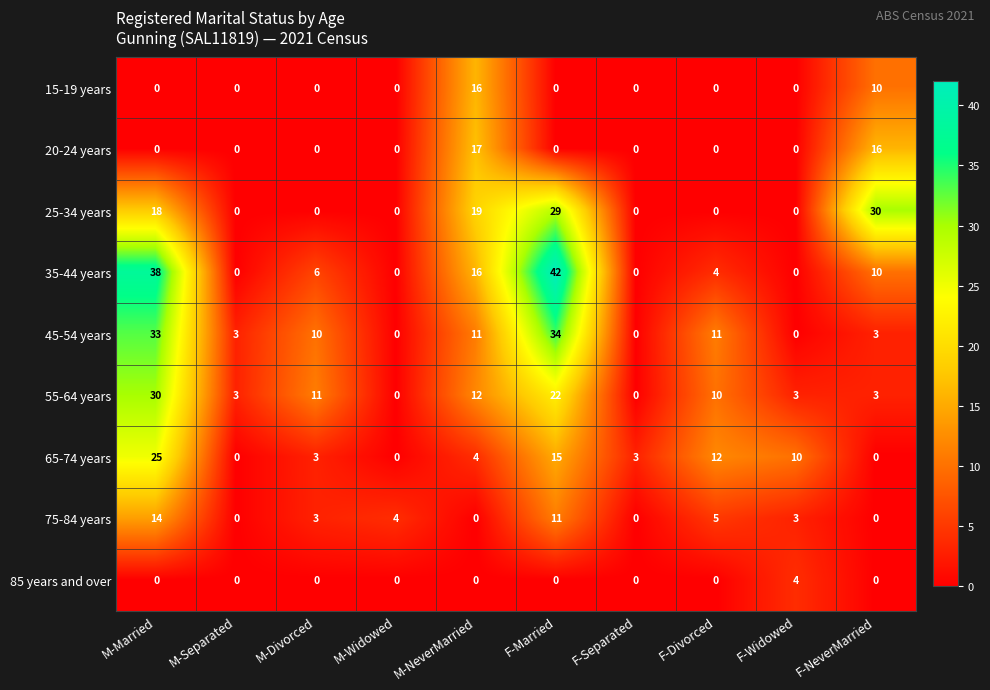

True or false: 35-44 years has a value of 0 at F-Separated.

True